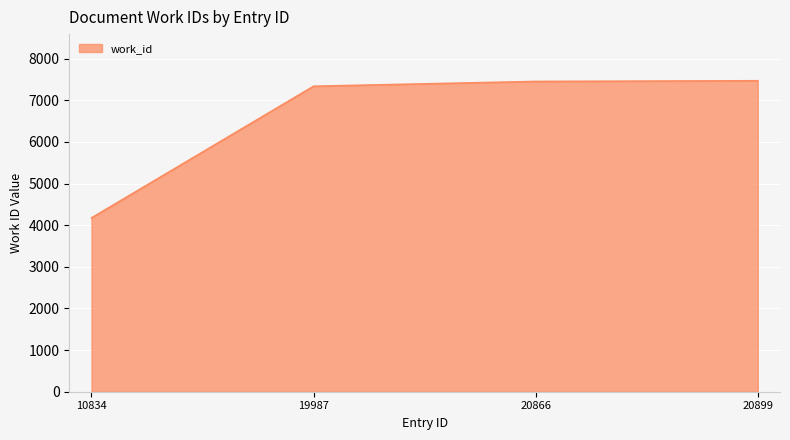

What is the ratio of the value at 20866 to the value at 20899?

1.0